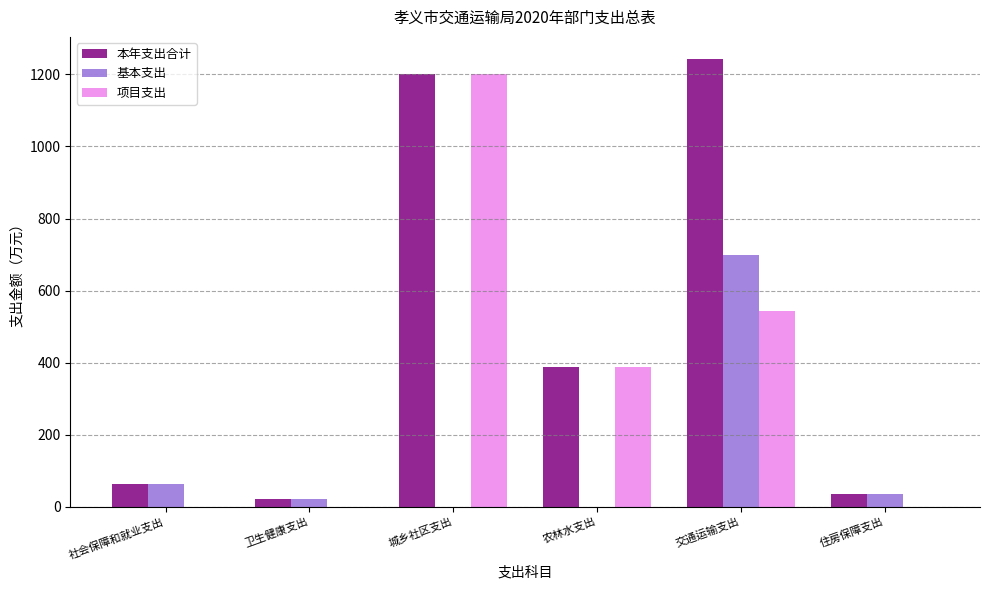

What value does the 本年支出合计 series have at 交通运输支出?

1242.3